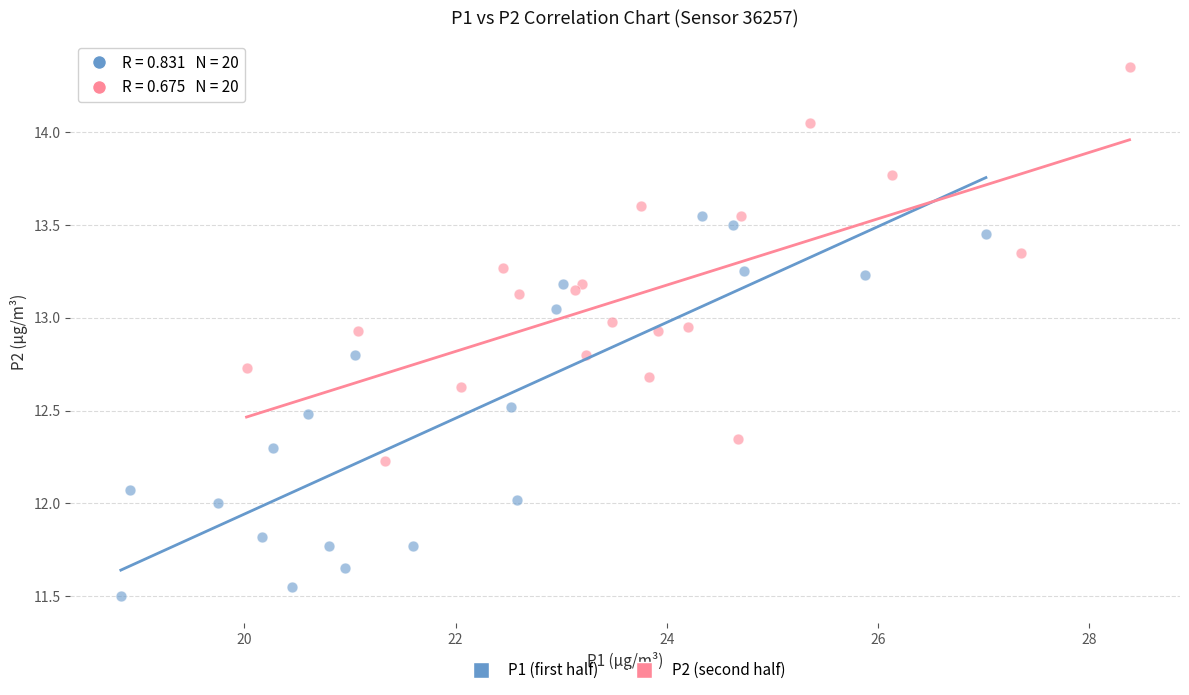

Which series reaches the minimum Y coordinate?

P1 (first half)